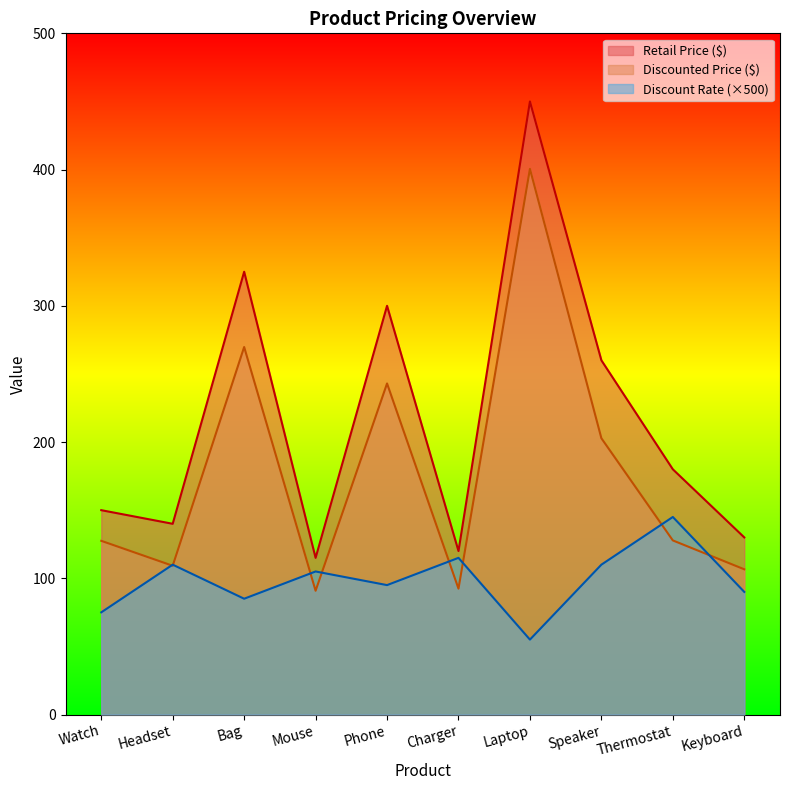

The value of Discounted Price ($) at Thermostat is 127.8. True or false?

True